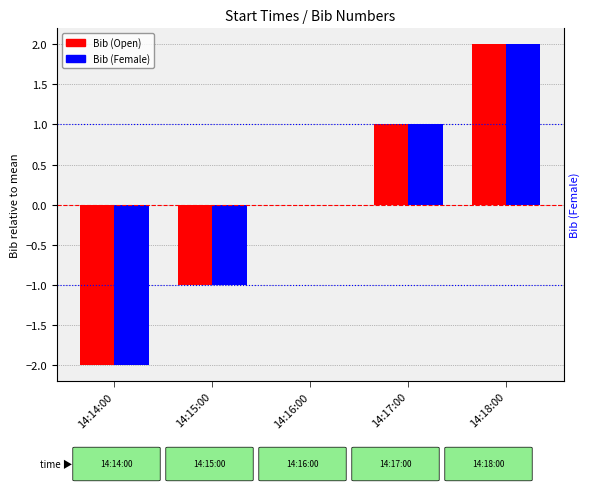

At which label is Bib (Female) closest to 0?

14:16:00